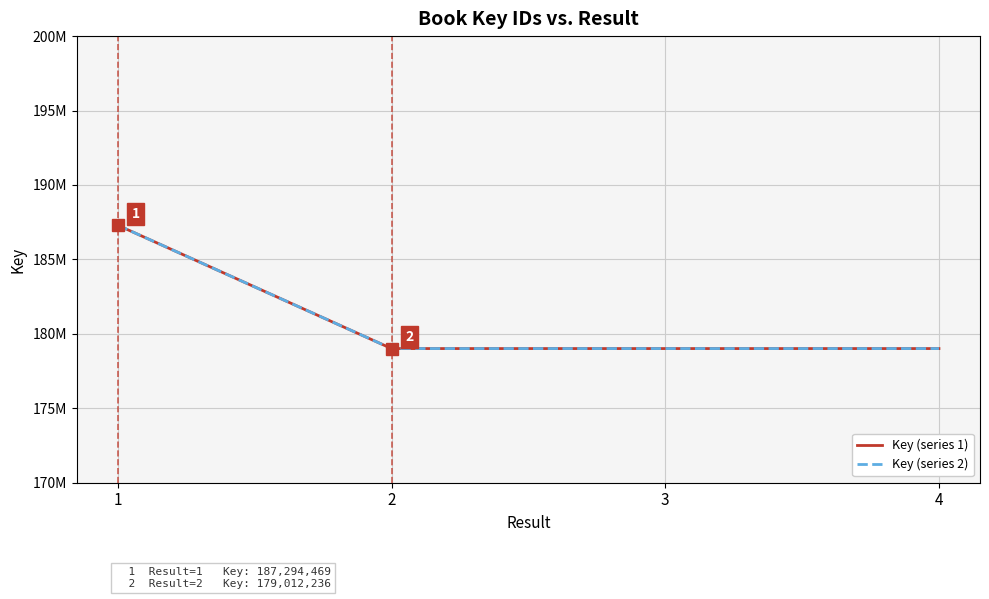

How many data points in Key (series 1) are above 179012236?

1